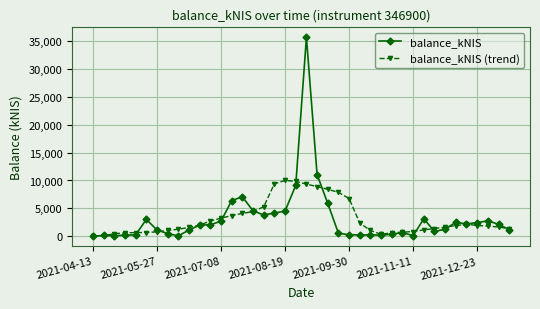

True or false: balance_kNIS (trend) has more than 1 interior local peaks.

True